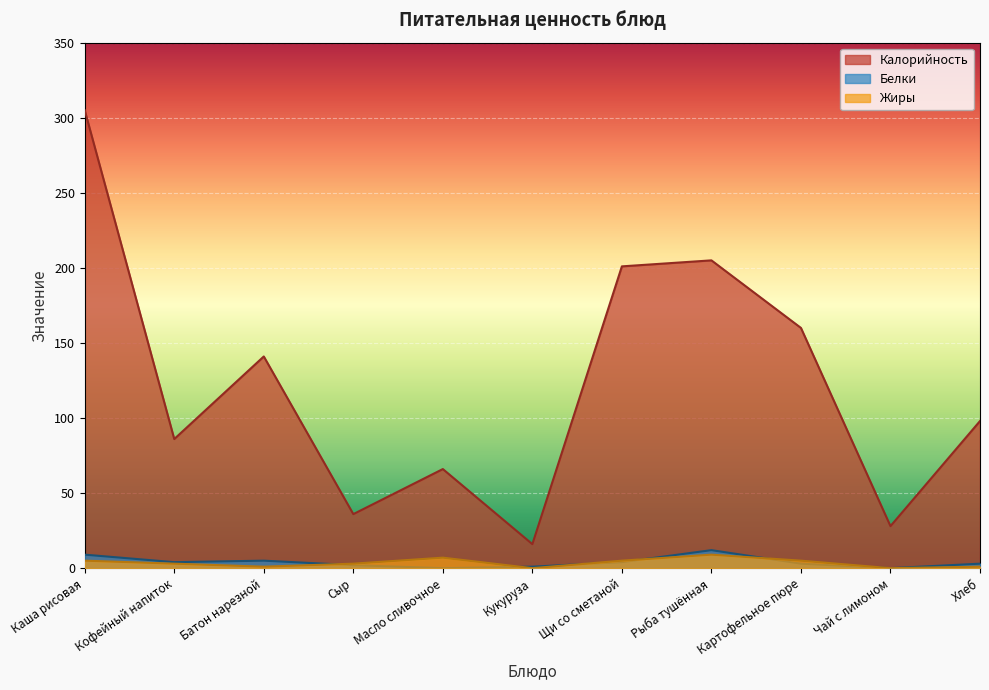

What is the greatest value displayed?

305